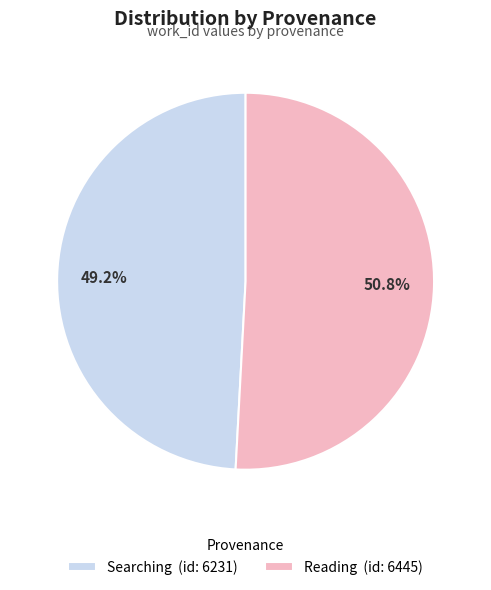

Is the sum of Reading and Searching greater than half?

Yes